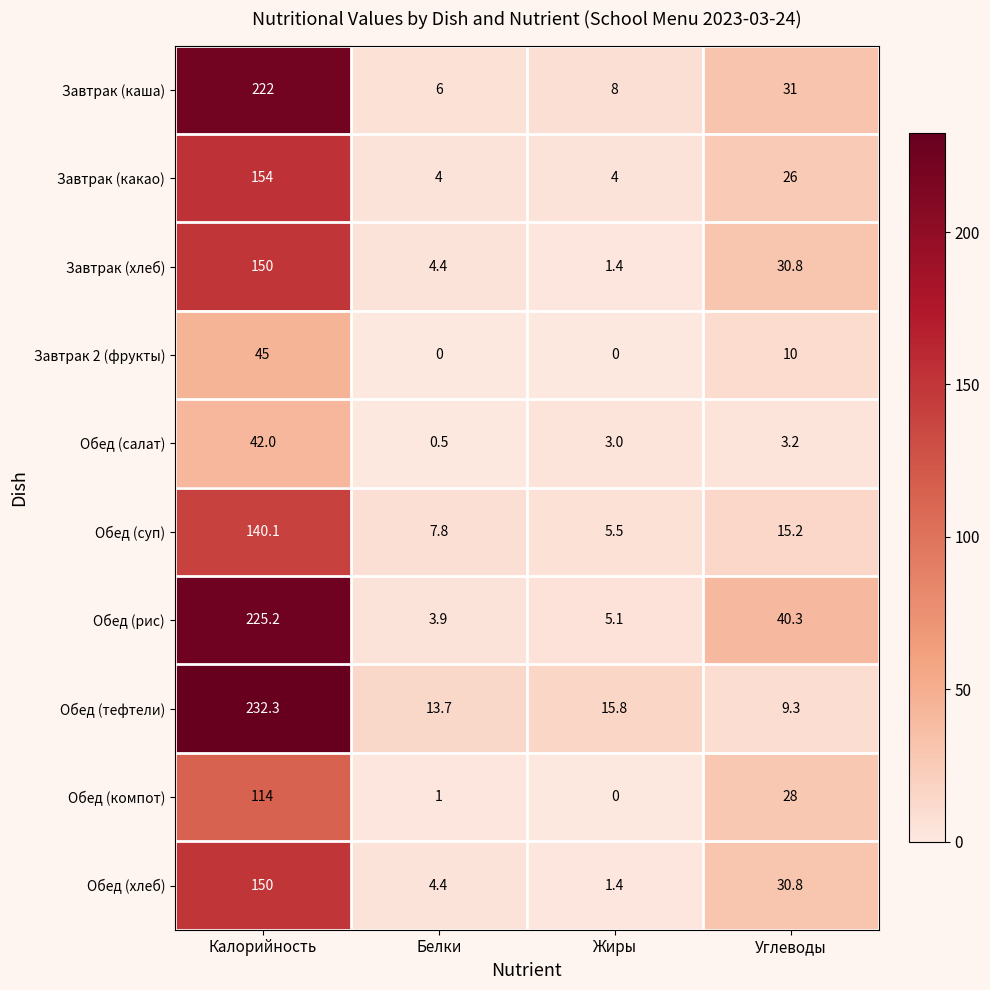

What is the difference between the Обед (тефтели) values at Белки and Калорийность?

218.6